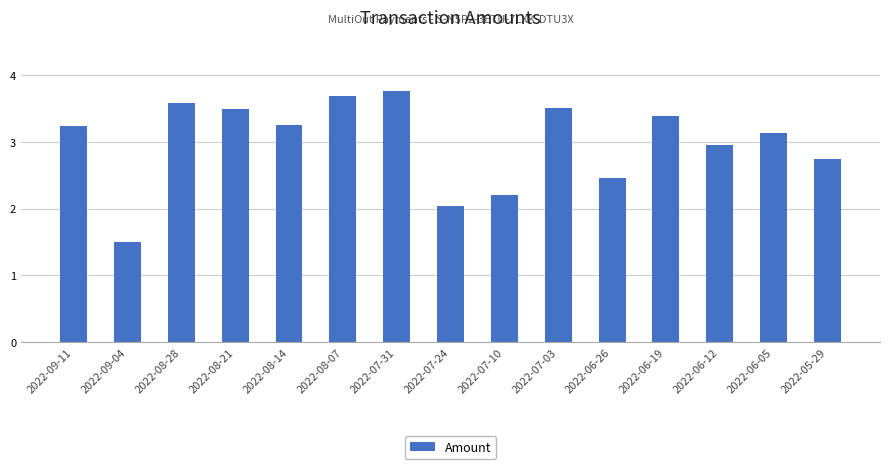

At which label does the data first exceed 3?

2022-09-11